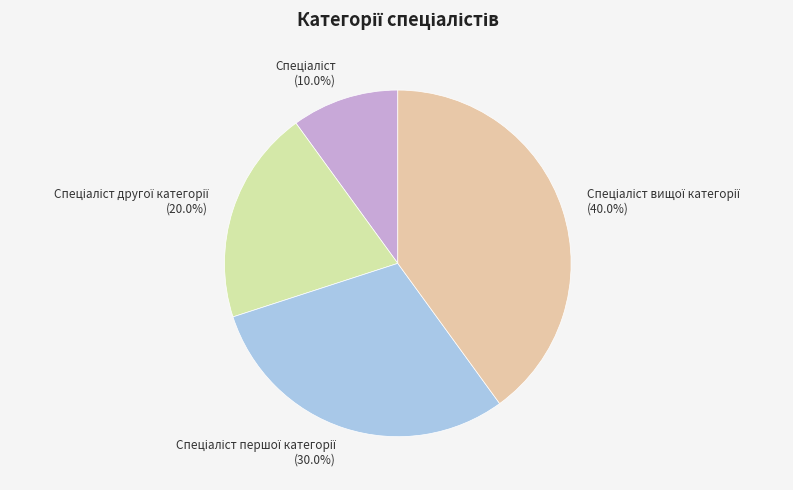

Does any single category account for the majority?

No